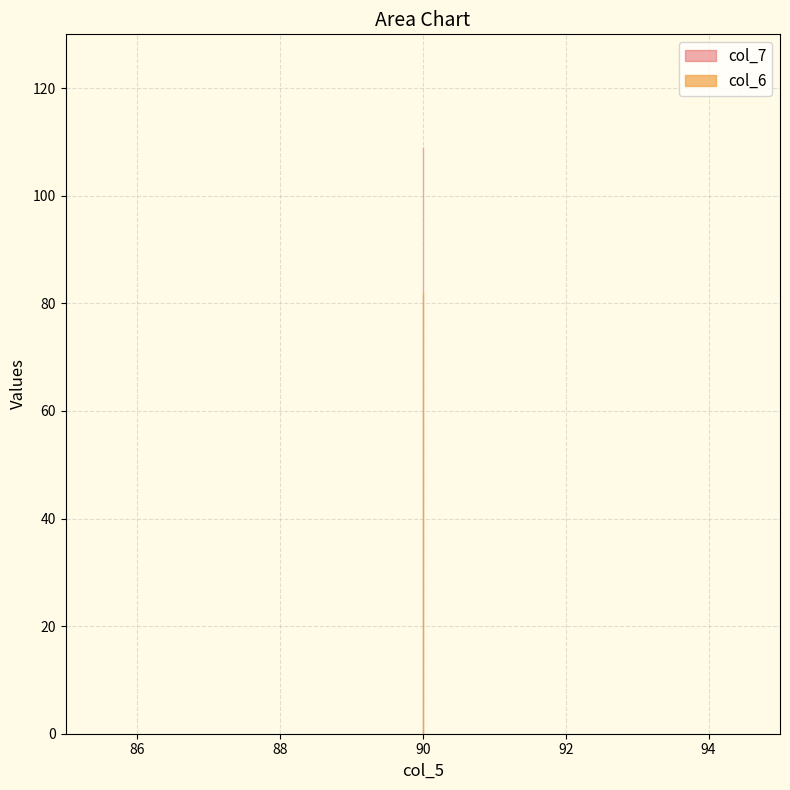

Is it true that col_7 equals 109 at 90?

True